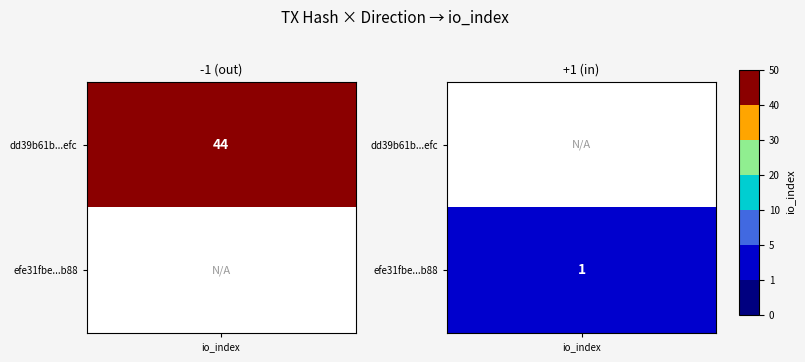

Reading right to left, transcribe all the data shown in this chart.

dd39b61b553da9648499e2ff2938f39b6618efc: io_index=44	direction=-1
efe31fbeac0b68b7b078df17ab3dd2b9f8970b8: io_index=1	direction=1